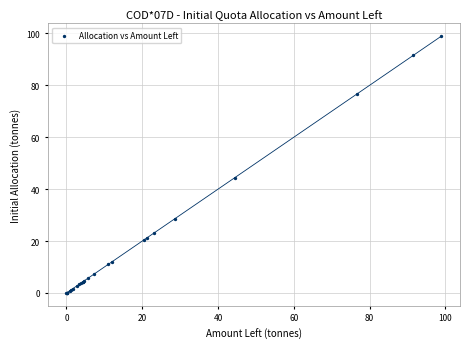

What Y value in the scatter plot is closest to 49?

44.4